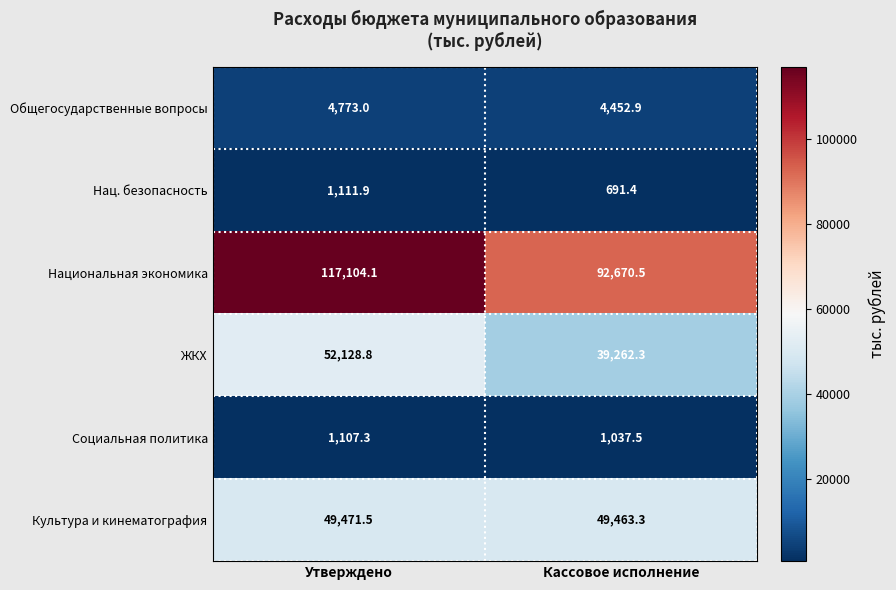

Reading right to left, transcribe all the data shown in this chart.

Общегосударственные вопросы: 4452.9	4773.0
Нац. безопасность: 691.4	1111.9
Национальная экономика: 92670.5	117104.1
ЖКХ: 39262.3	52128.8
Социальная политика: 1037.5	1107.3
Культура и кинематография: 49463.3	49471.5